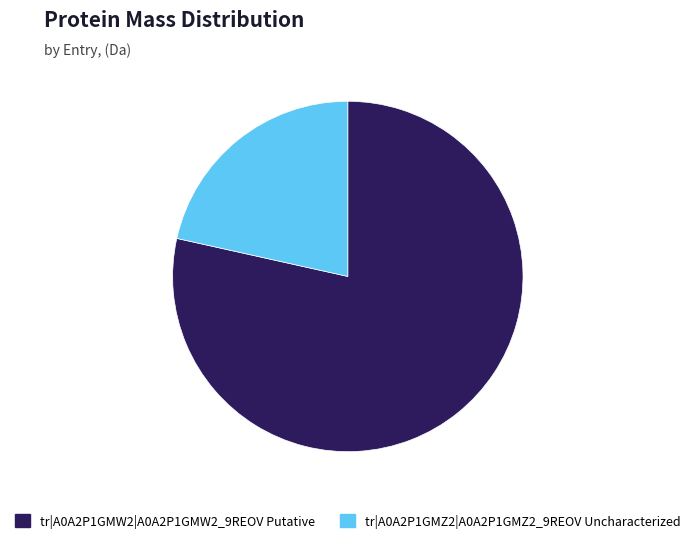

Rank the categories by value from lowest to highest.

tr|A0A2P1GMZ2|A0A2P1GMZ2_9REOV Uncharacterized, tr|A0A2P1GMW2|A0A2P1GMW2_9REOV Putative